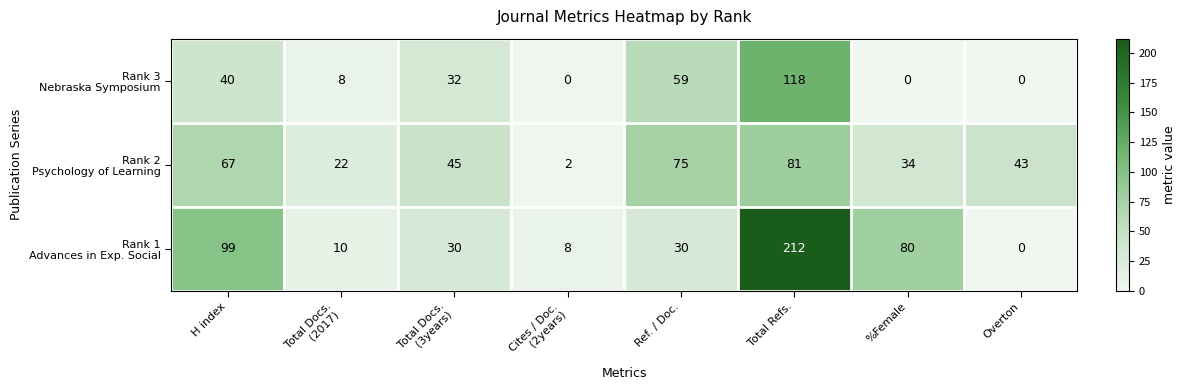

What is the maximum value shown in the chart?

212